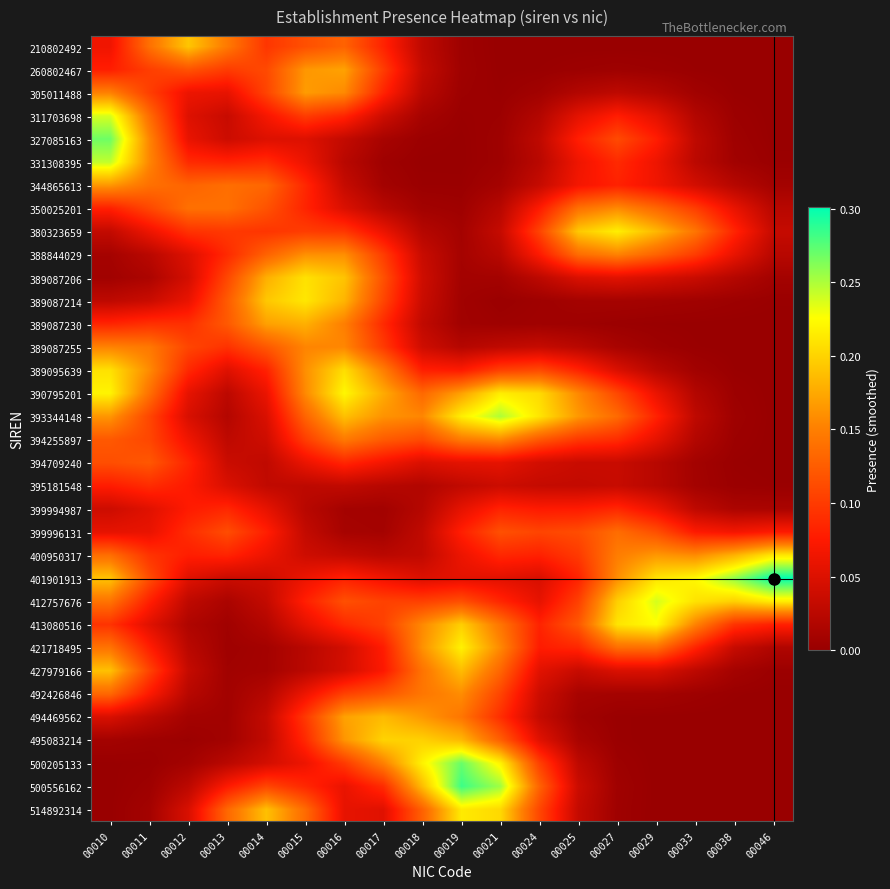

What is the spread (max minus min) of values at 00038?

0.3